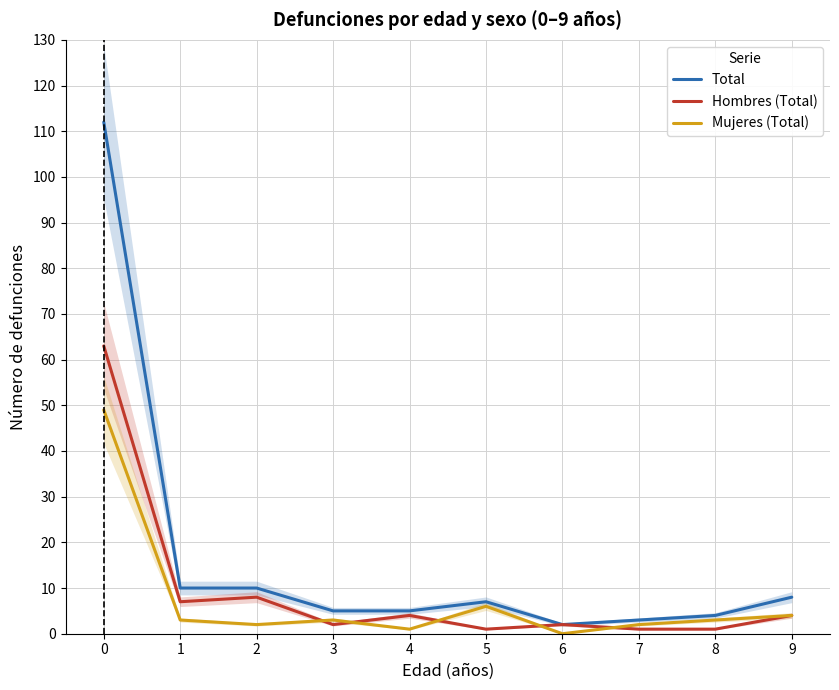

What is the difference between the Mujeres (Total) values at 7 and 8?

1